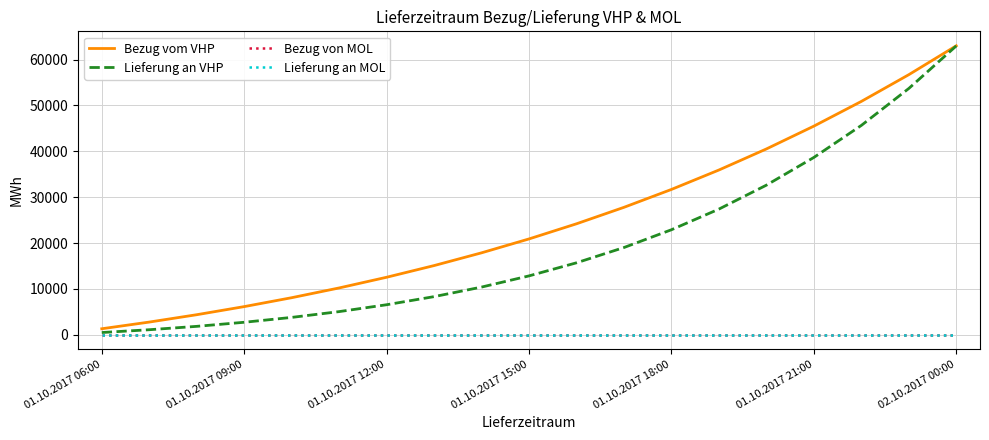

What is the minimum value for Bezug vom VHP?

1317